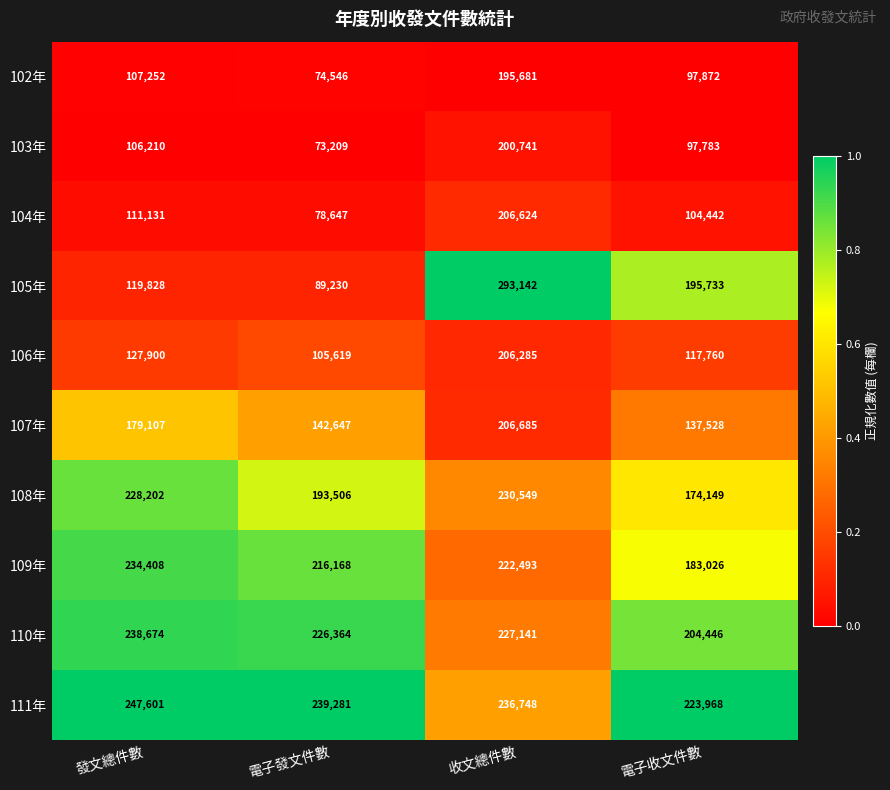

What is the difference between the second highest and minimum values in the 111年 series?

15313